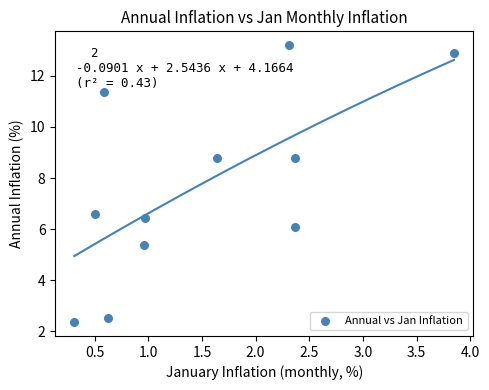

What is the average X value?

1.5